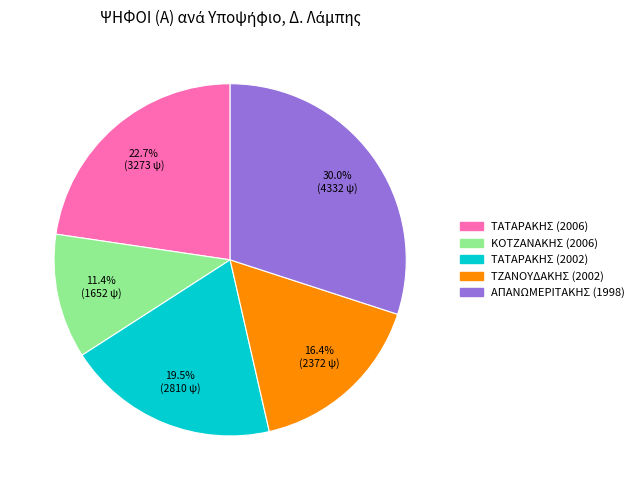

Count the number of slices in the pie.

5